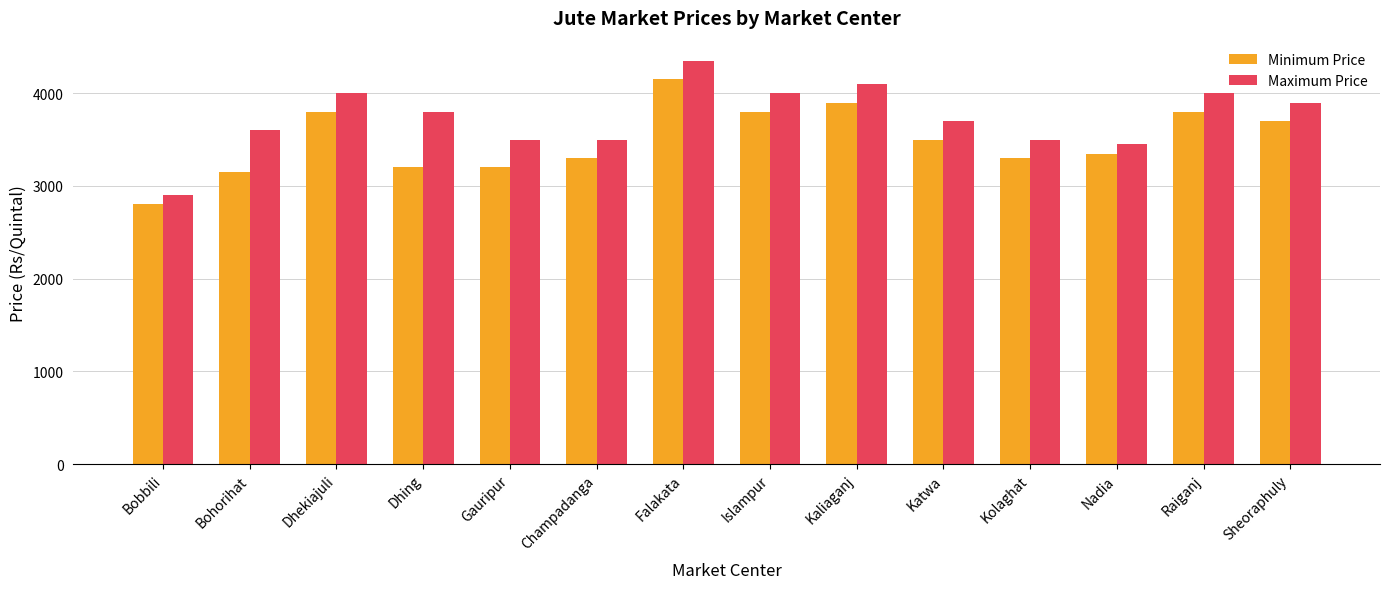

What is the label of the 4th bar from the right?

Kolaghat